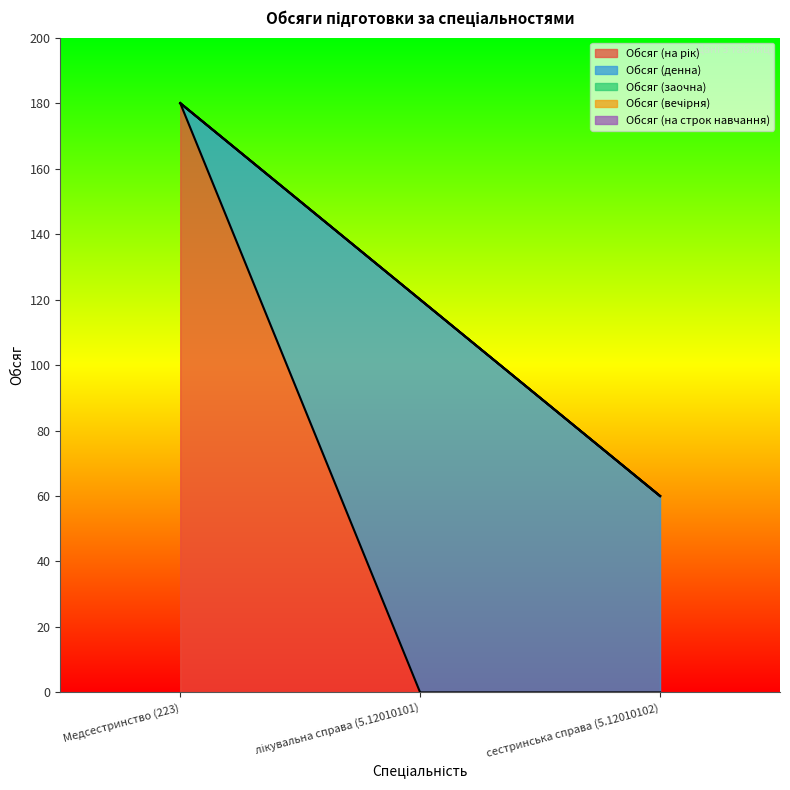

What are all the series names shown in the legend?

Обсяг (на рік), Обсяг (денна), Обсяг (заочна), Обсяг (вечірня), Обсяг (на строк навчання)